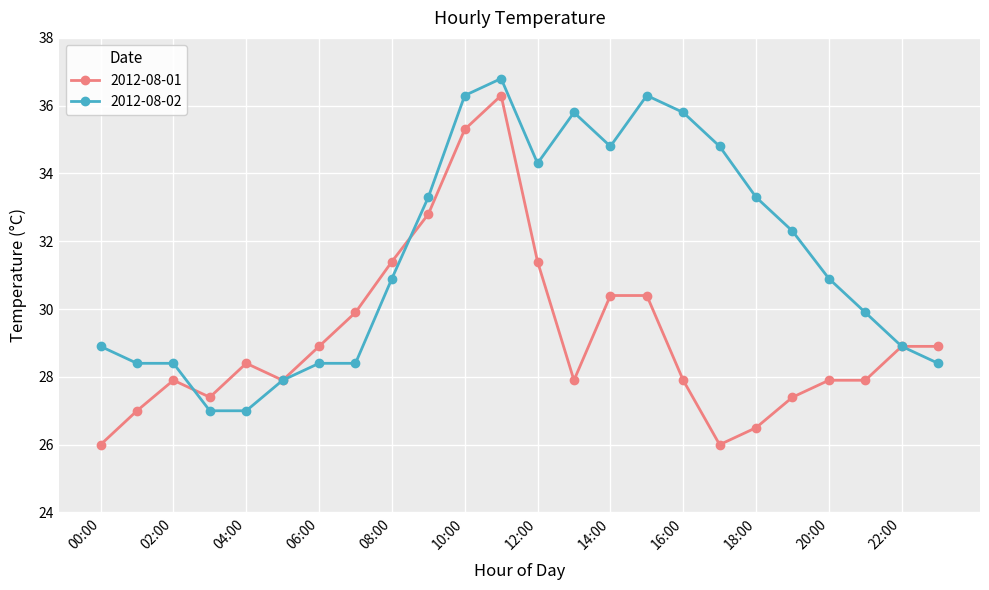

What is the value of the 2012-08-02 point at the 23rd from the left?

28.9